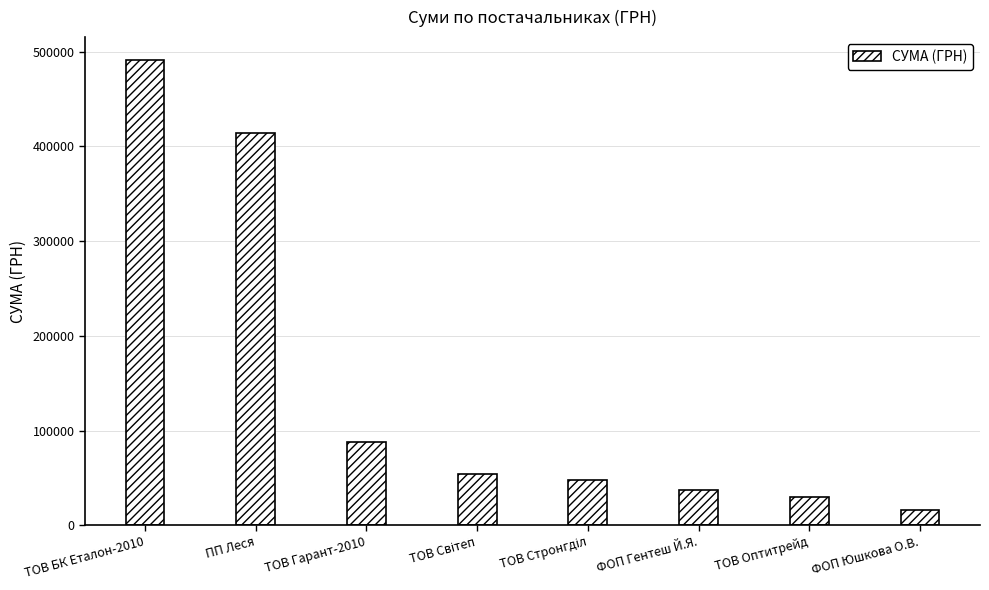

At which category does the chart reach its peak across all series?

ТОВ БК Еталон-2010